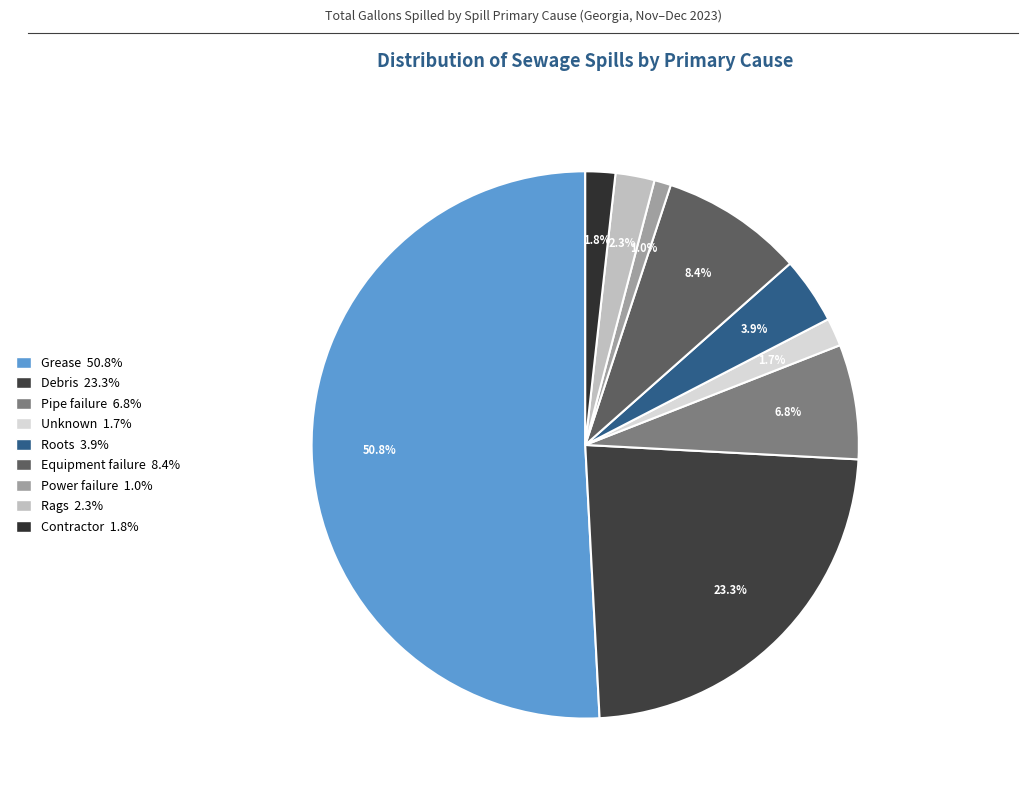

What percentage is NOT represented by Power failure?

99.0%